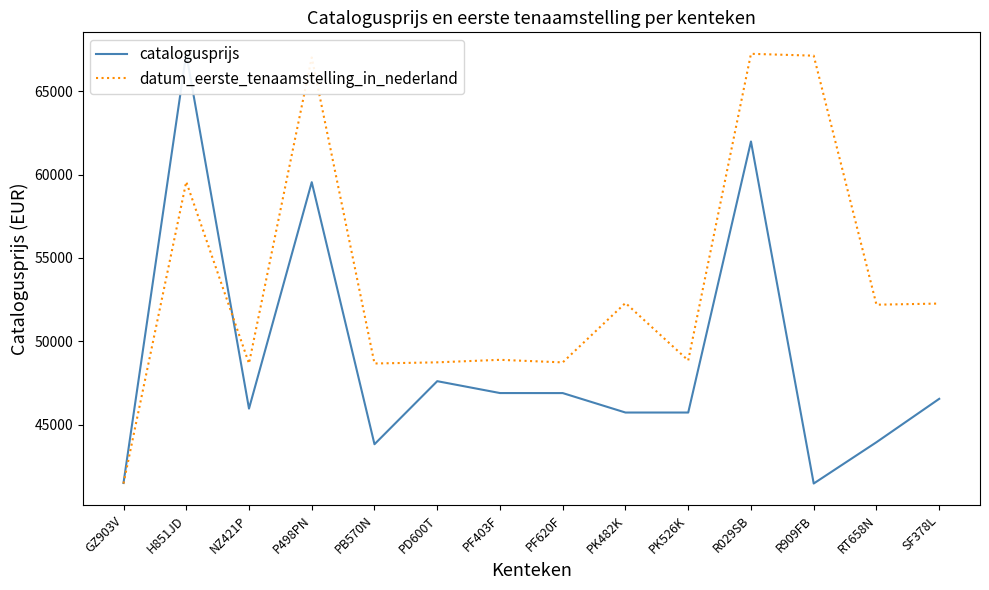

At which label does datum_eerste_tenaamstelling_in_nederland first exceed 52199?

H851JD